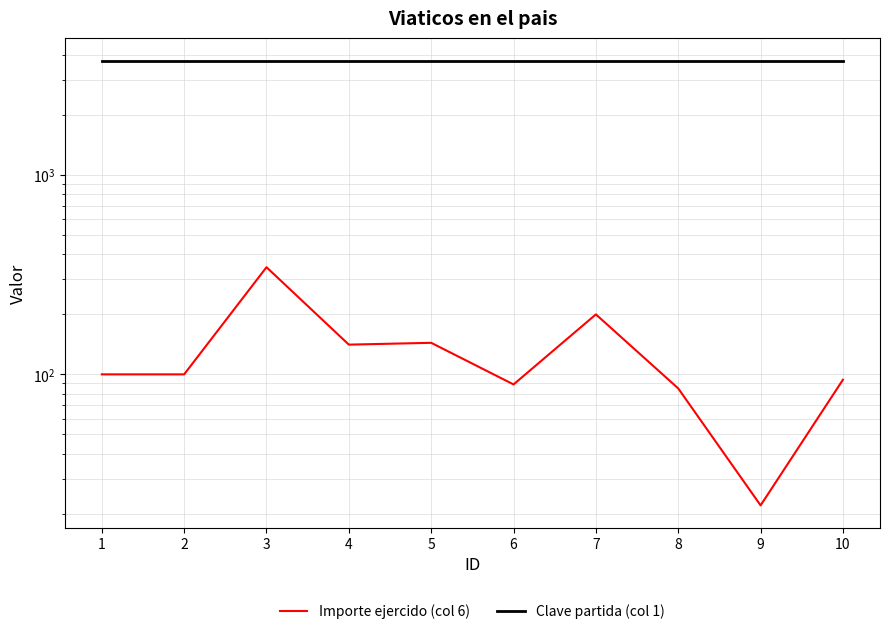

Reading left to right, list all the values displayed in this chart.

Importe ejercido (col 6): 100	100	345	141	144	89	200	85	22	94
Clave partida (col 1): 3751	3751	3751	3751	3751	3751	3751	3751	3751	3751